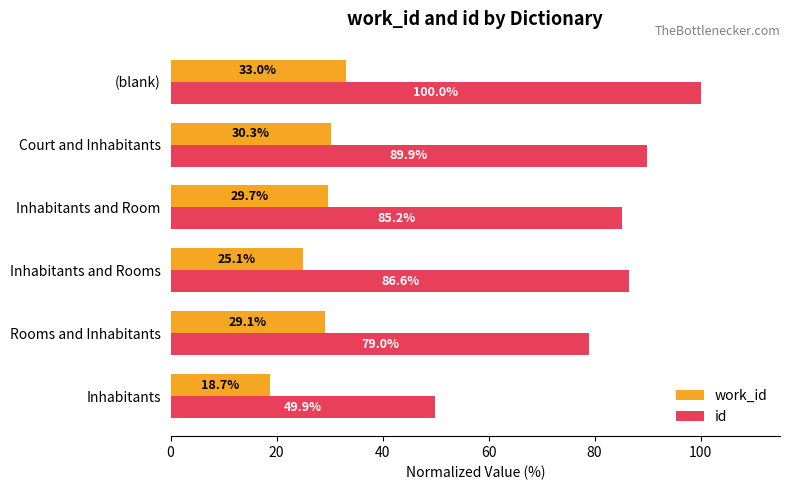

What are all the series names shown in the legend?

work_id, id